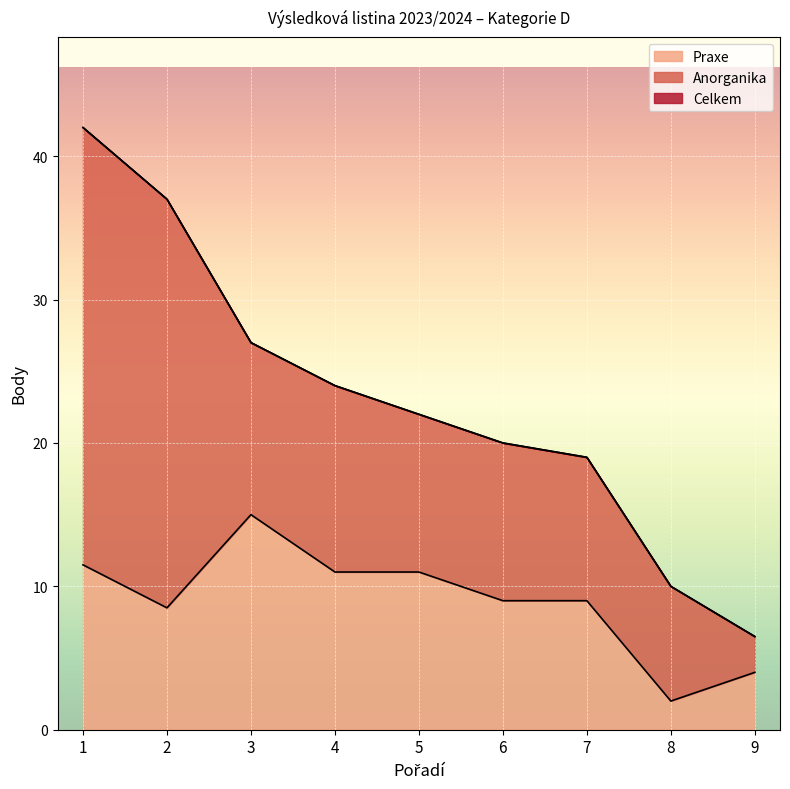

True or false: Praxe and Celkem cross at least once.

False